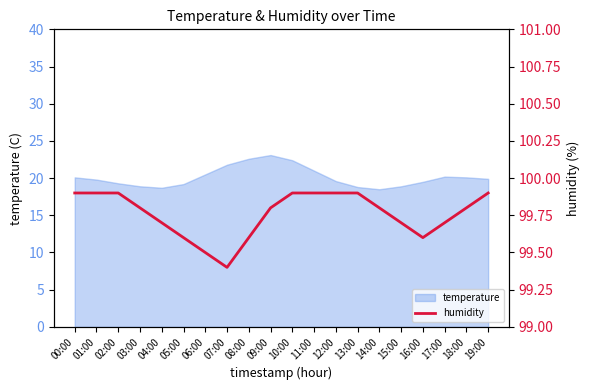

Count the values in the range 99 to 100.

20